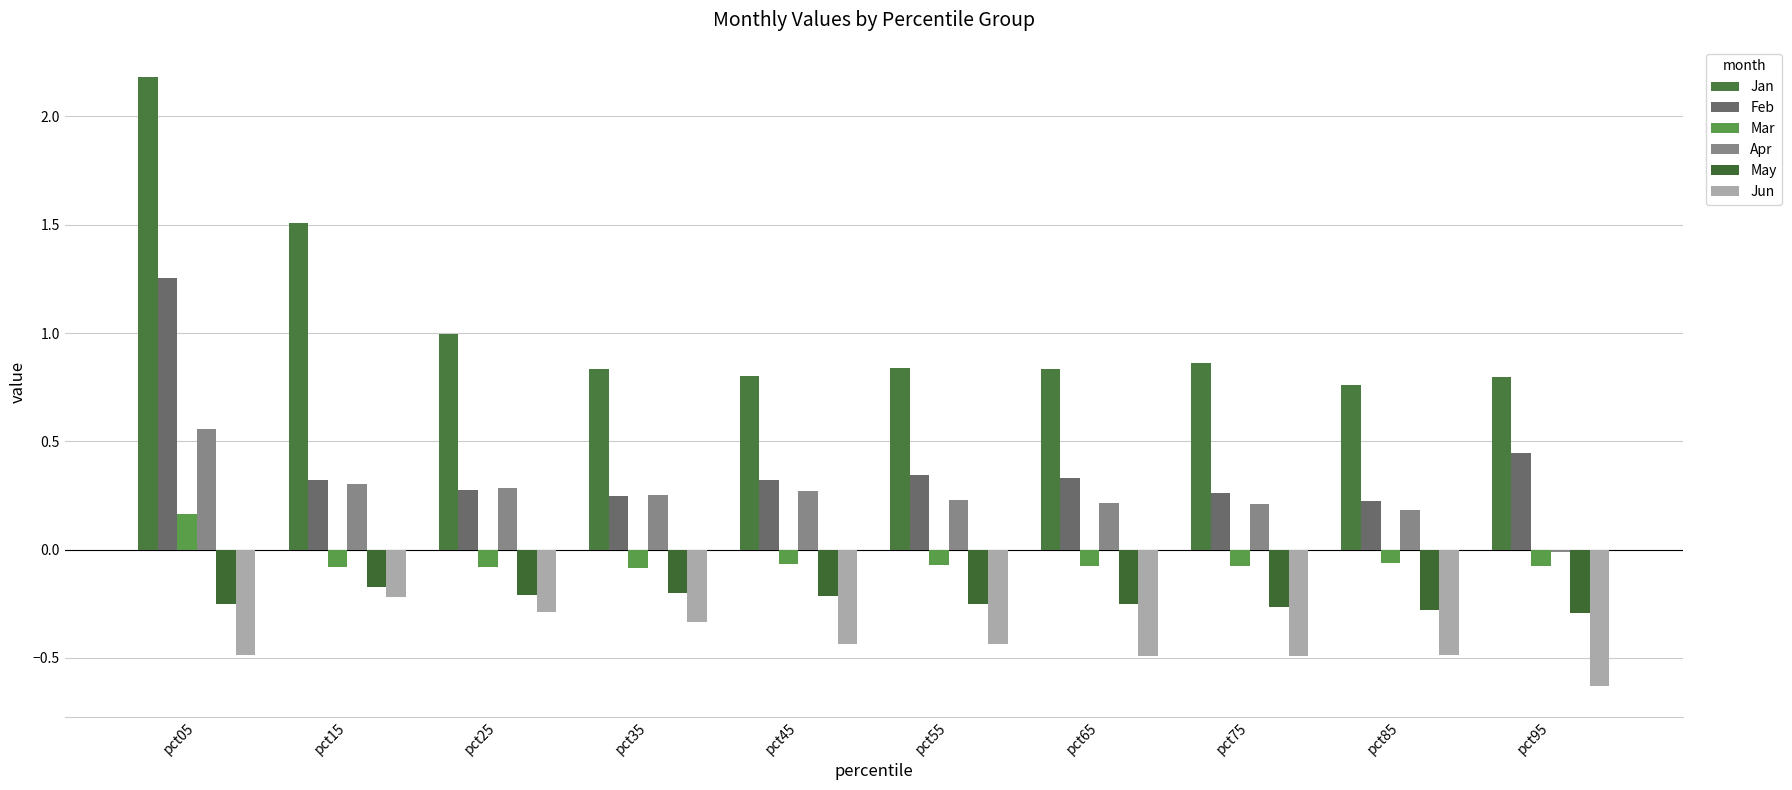

Which series has the largest total across all categories?

Jan